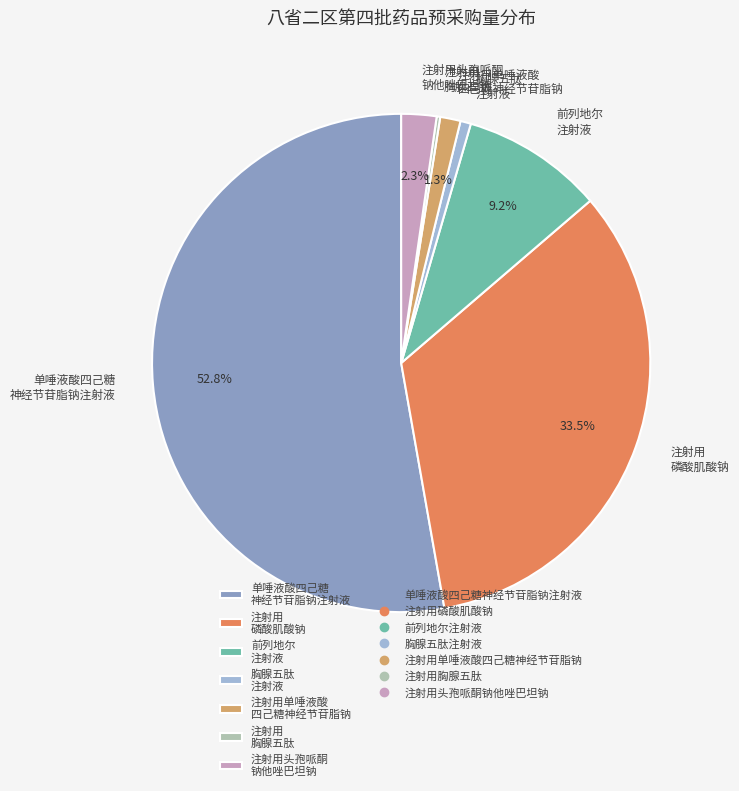

What percentage do 注射用头孢哌酮 钠他唑巴坦钠 and 单唾液酸四己糖 神经节苷脂钠注射液 together represent?

55.1%